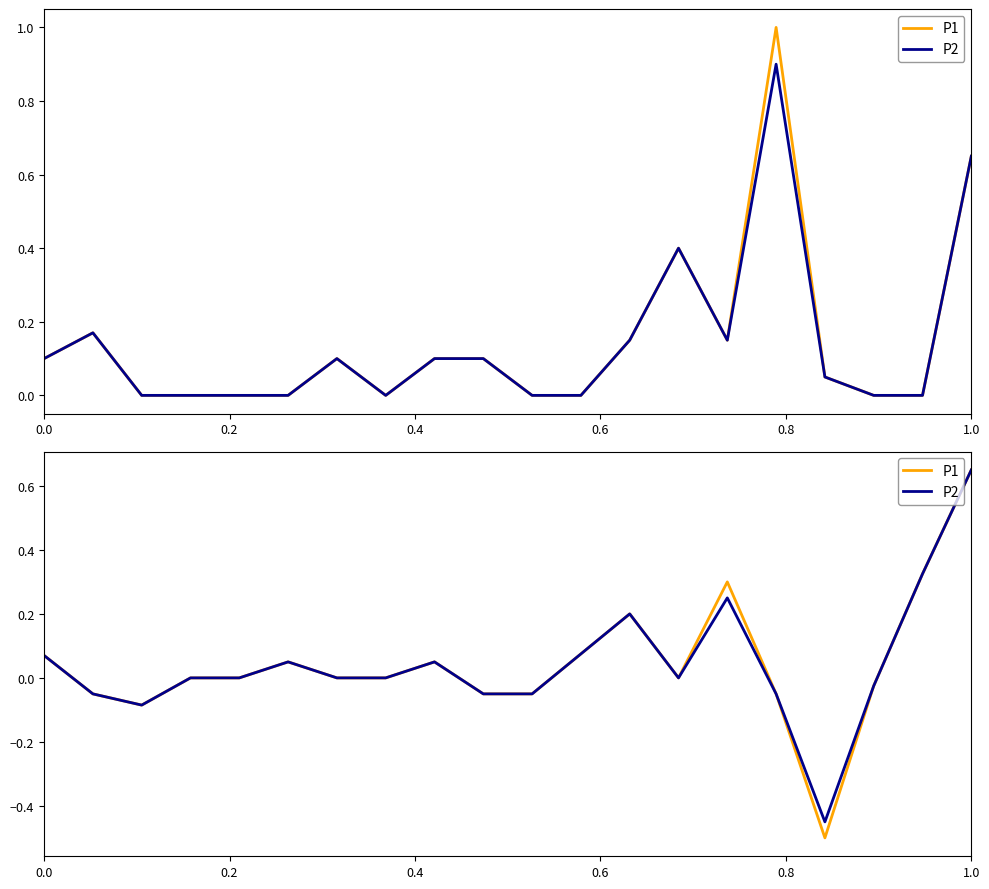

In P1, how many points are lower than both neighbors (excluding endpoints)?

3